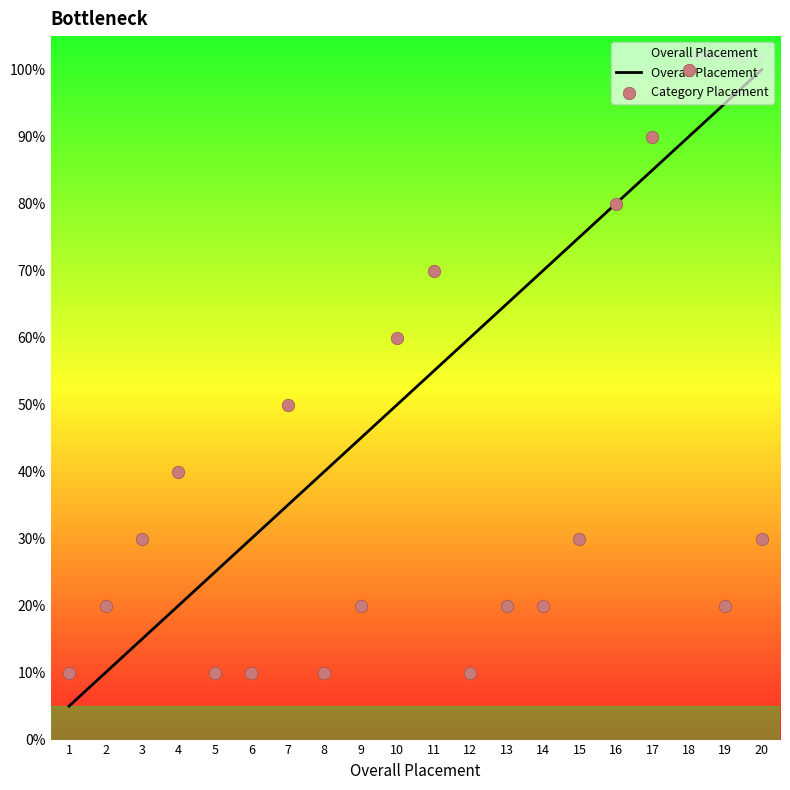

Is the value of Overall Placement at 16 greater than the value of Category Placement at 17?

No